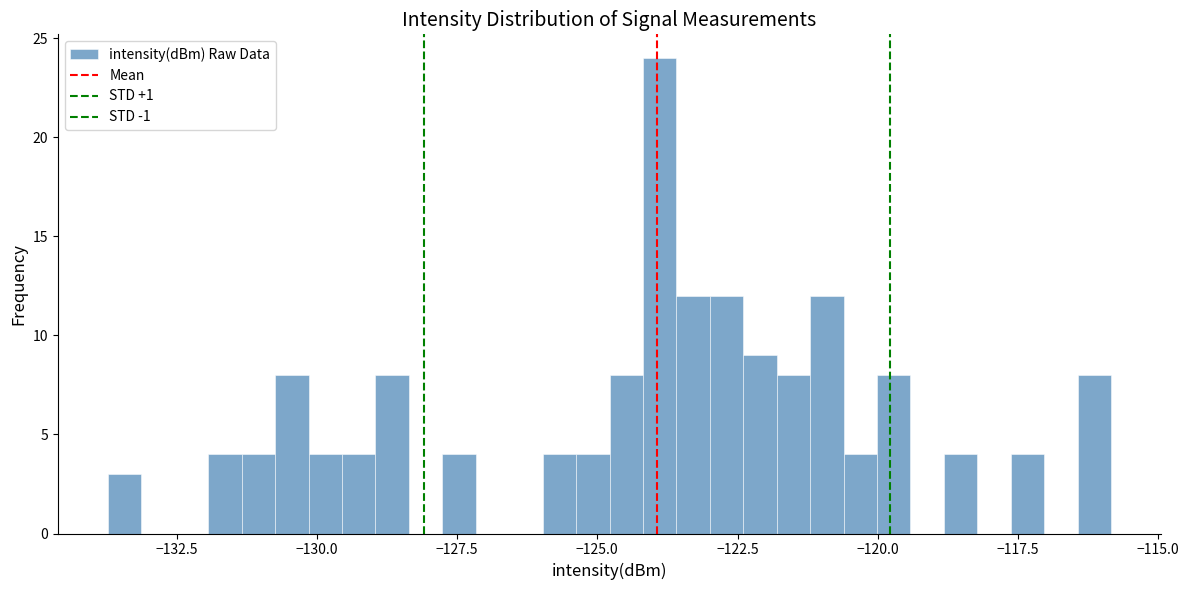

Around what value on the x-axis is the tallest bar? Give the approximate position of its centre, as read against the axis.

-124.0